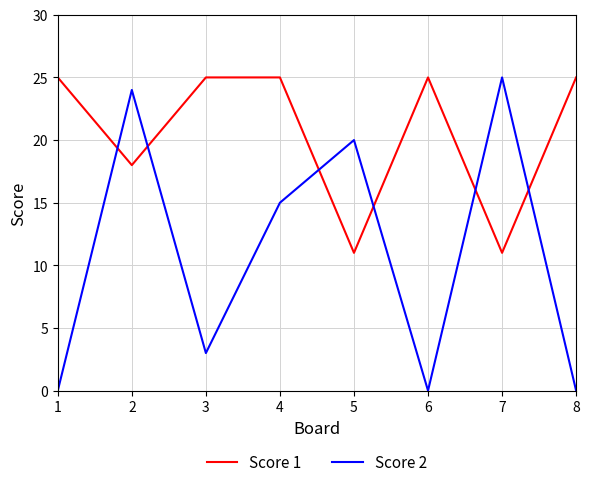

Is the value of Score 1 at 5 greater than the value of Score 2 at 4?

No